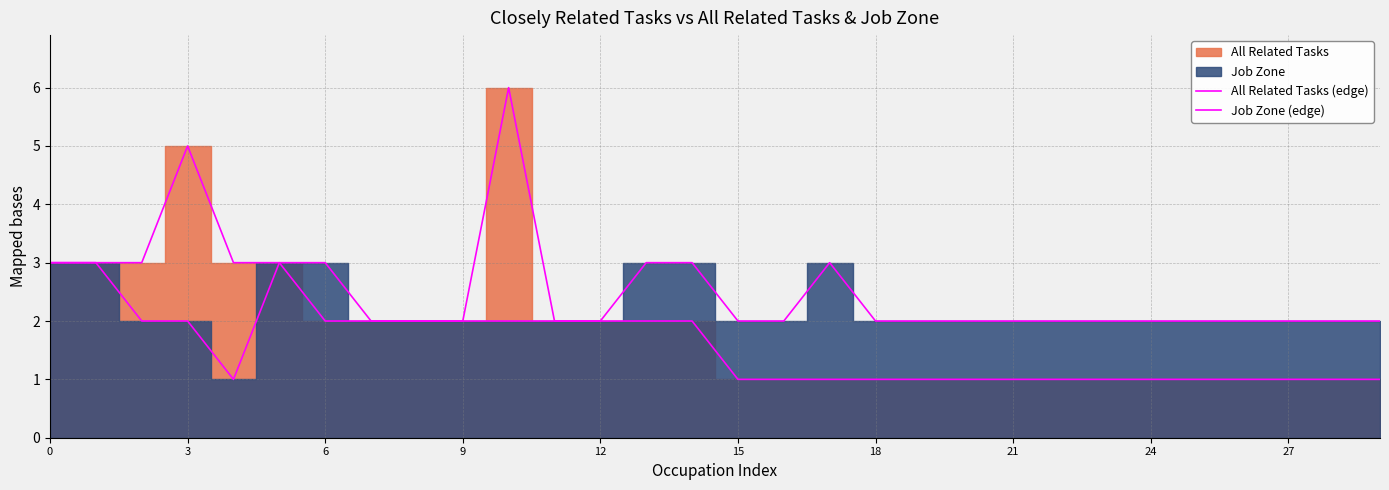

How many series are shown in this chart?

2